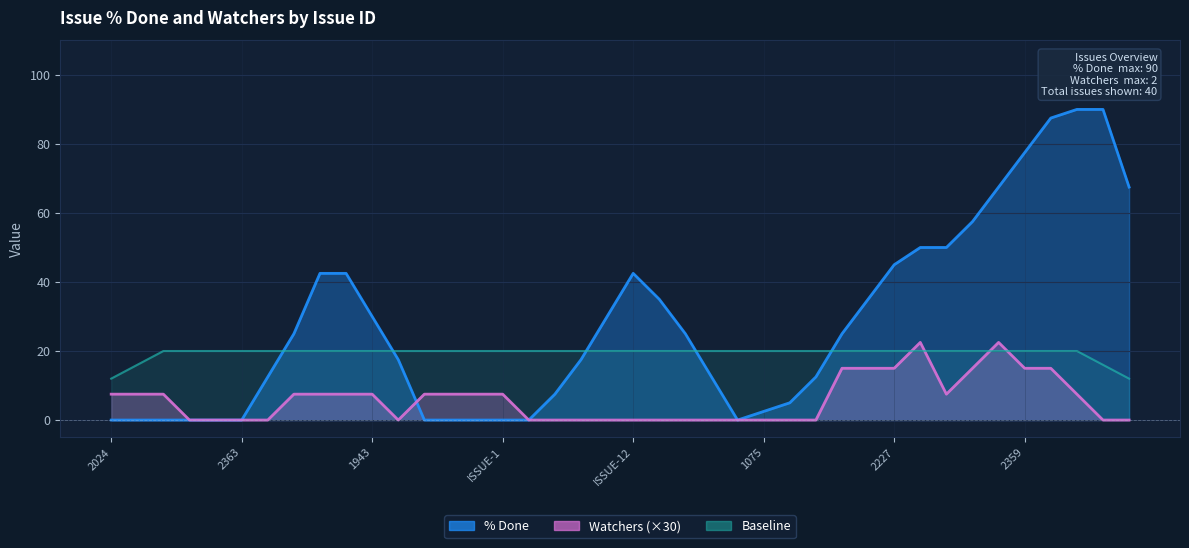

Count the Baseline values in the range 20 to 21.

36